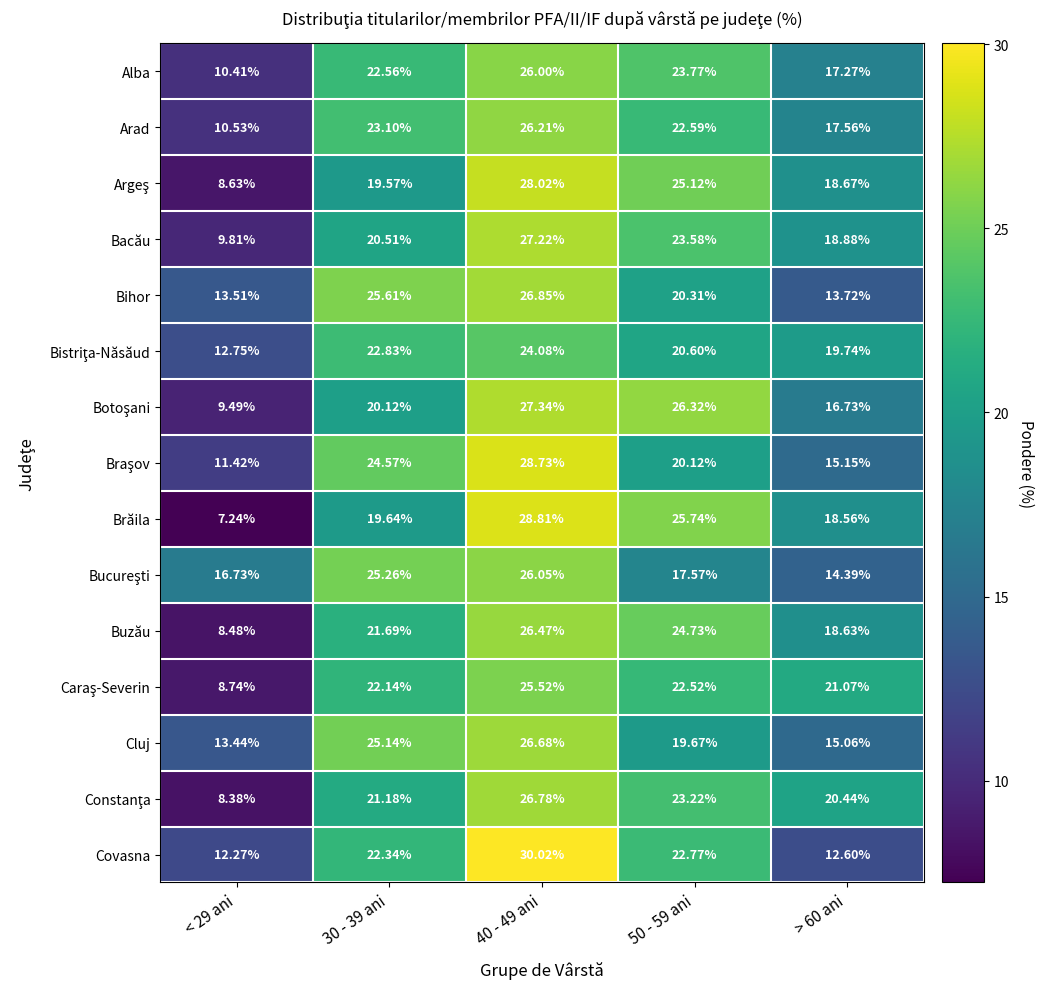

Between < 29 ani and 50 - 59 ani, which series saw the biggest shift?

Brăila